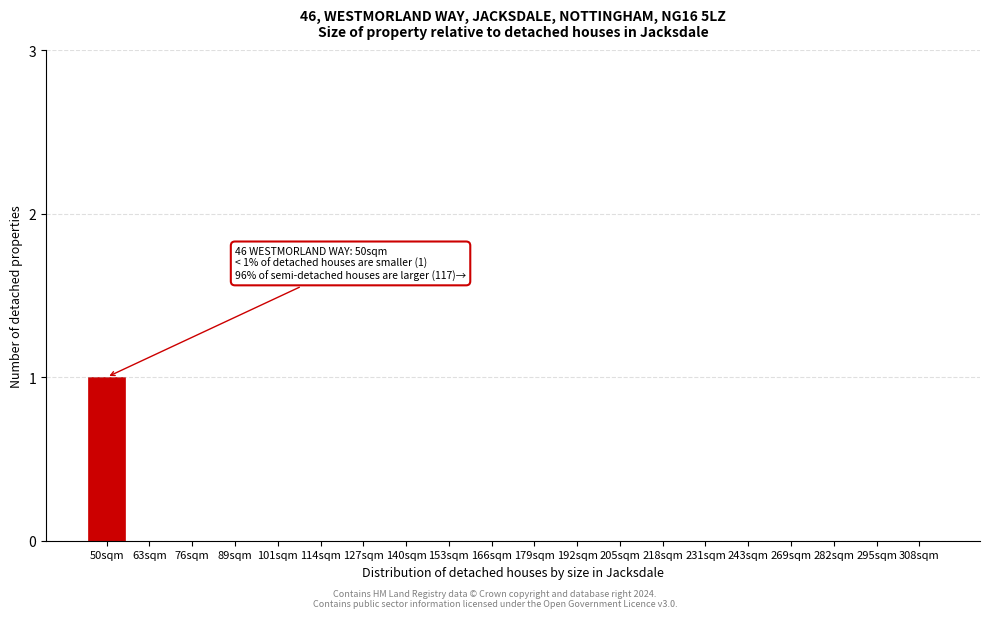

Reading left to right, what are all the values shown in this chart?

50sqm=1	63sqm=0	76sqm=0	89sqm=0	101sqm=0	114sqm=0	127sqm=0	140sqm=0	153sqm=0	166sqm=0	179sqm=0	192sqm=0	205sqm=0	218sqm=0	231sqm=0	243sqm=0	269sqm=0	282sqm=0	295sqm=0	308sqm=0